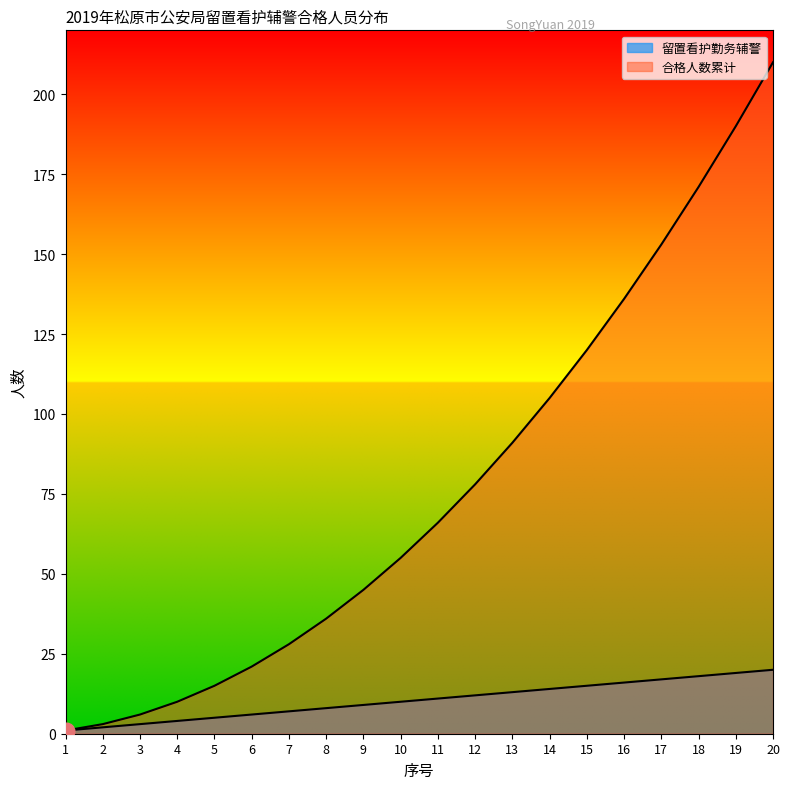

Which category has the highest value across all series?

20